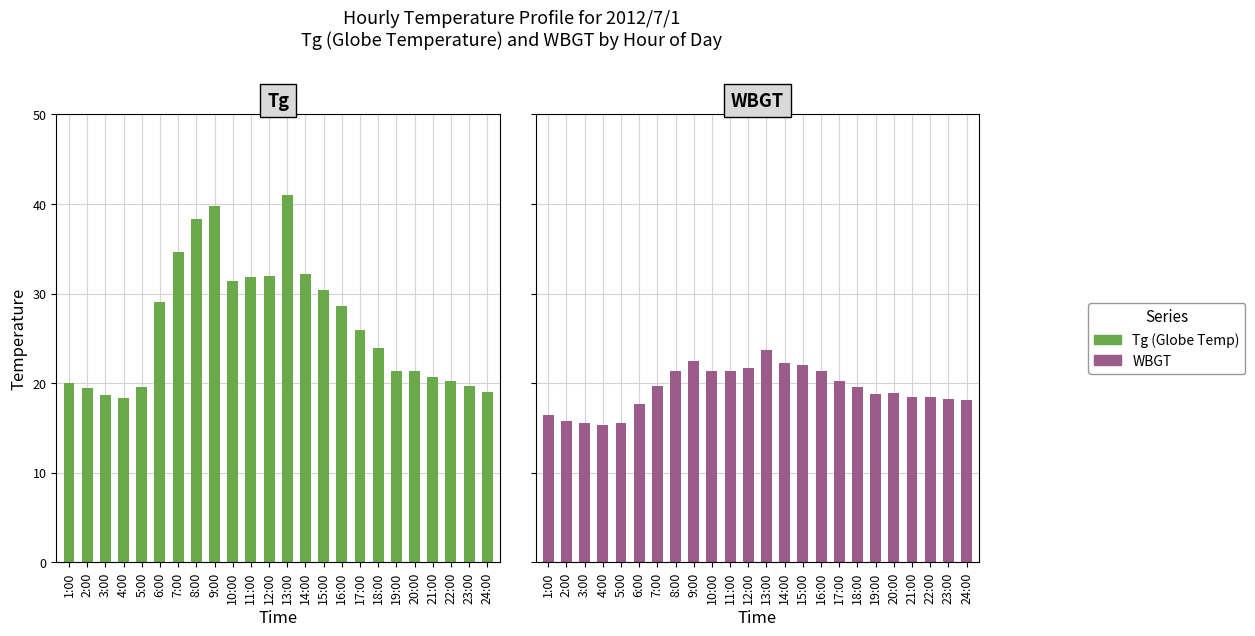

What is the average value of the Tg series?

26.6